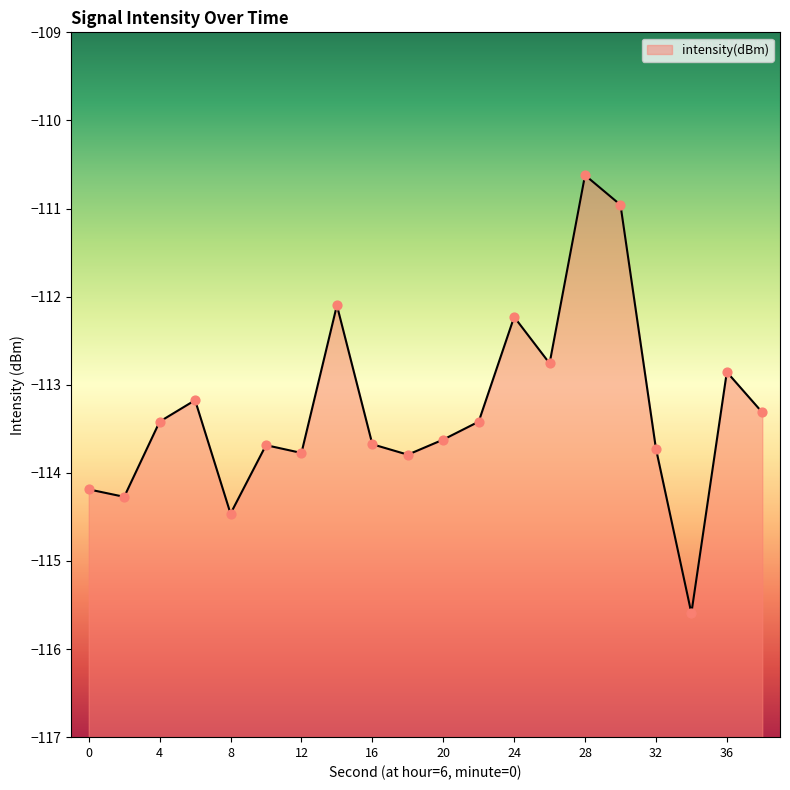

Between 38 and 2, which is larger?

38